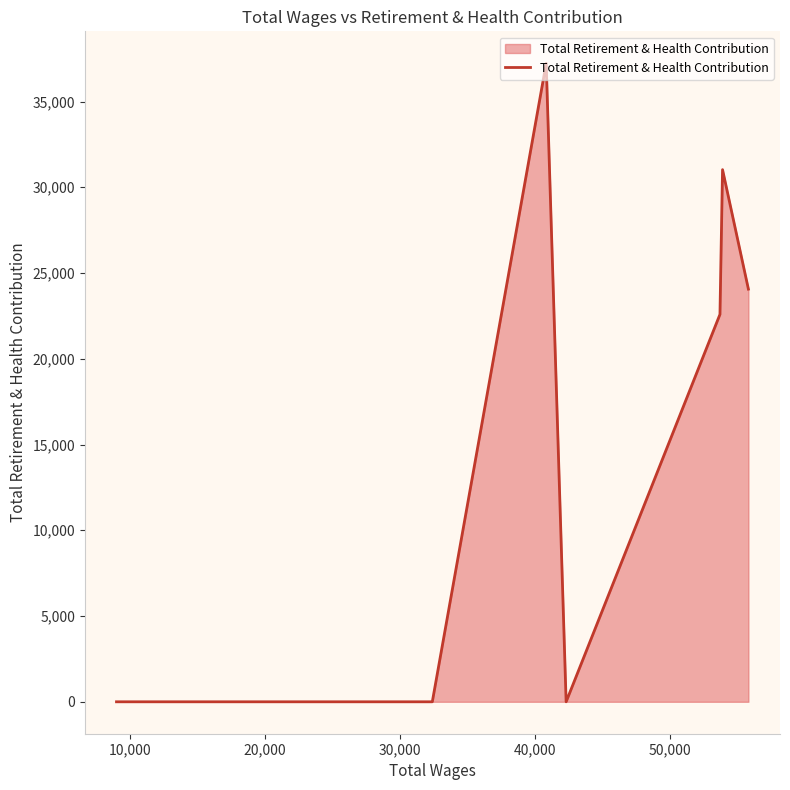

How many lines are shown in the chart?

1